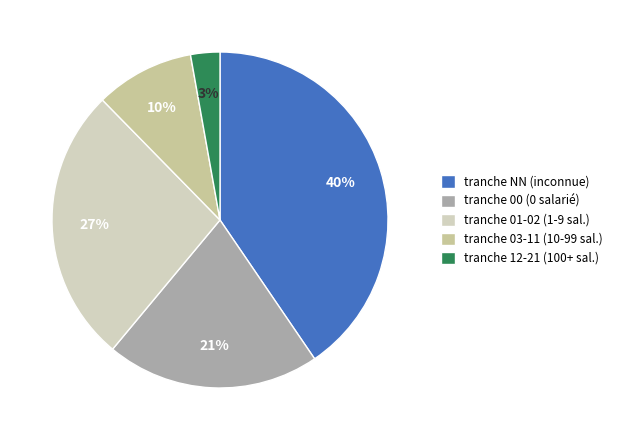

Which slice is the largest?

tranche NN (inconnue)